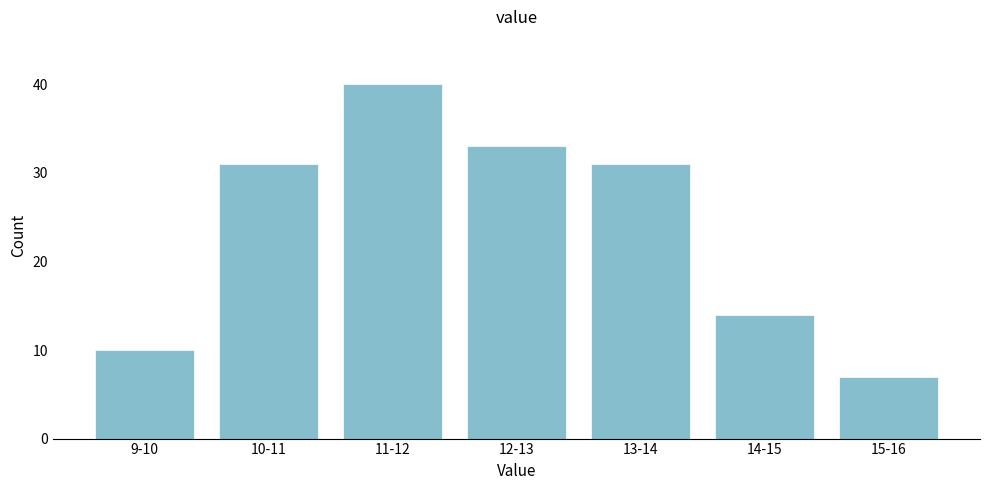

Reading left to right, what are all the values shown in this chart?

10	31	40	33	31	14	7